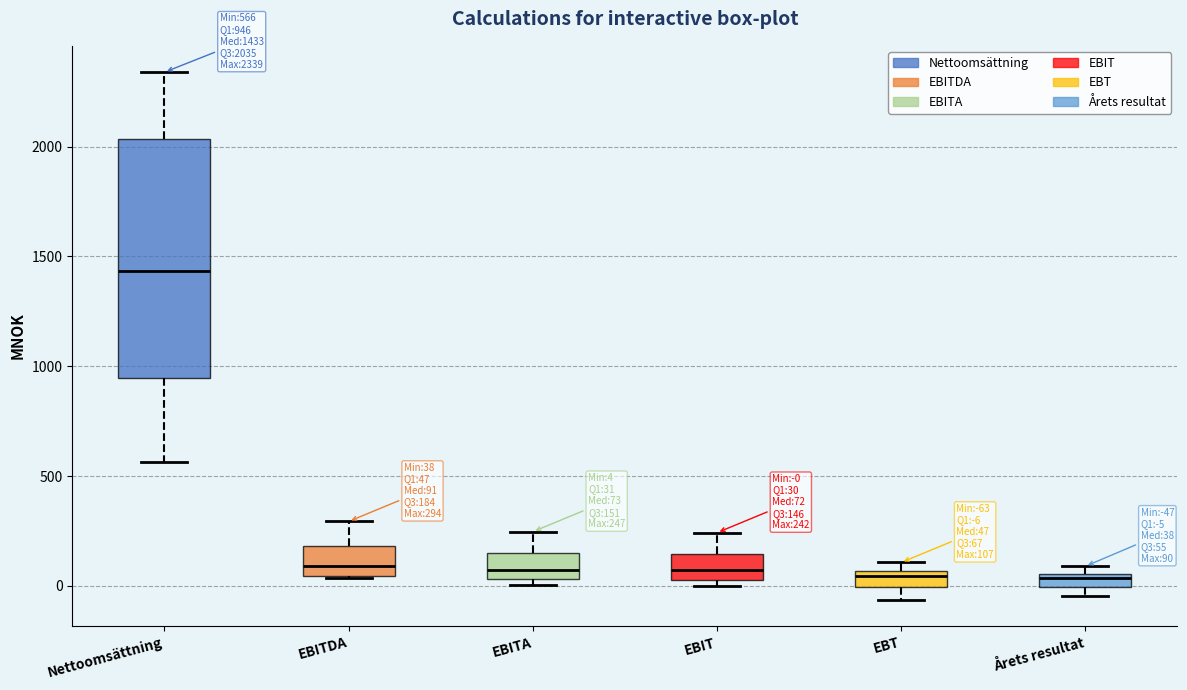

Which box's median line is the highest?

Nettoomsättning